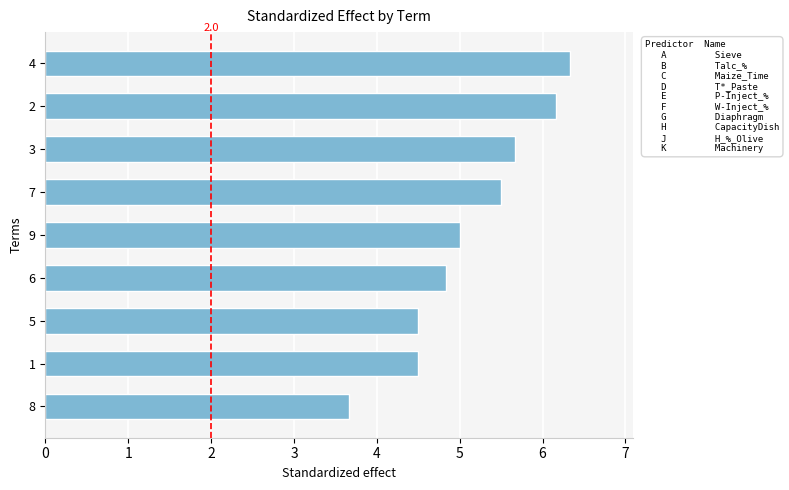

What is the difference between the second highest and minimum values?

2.5